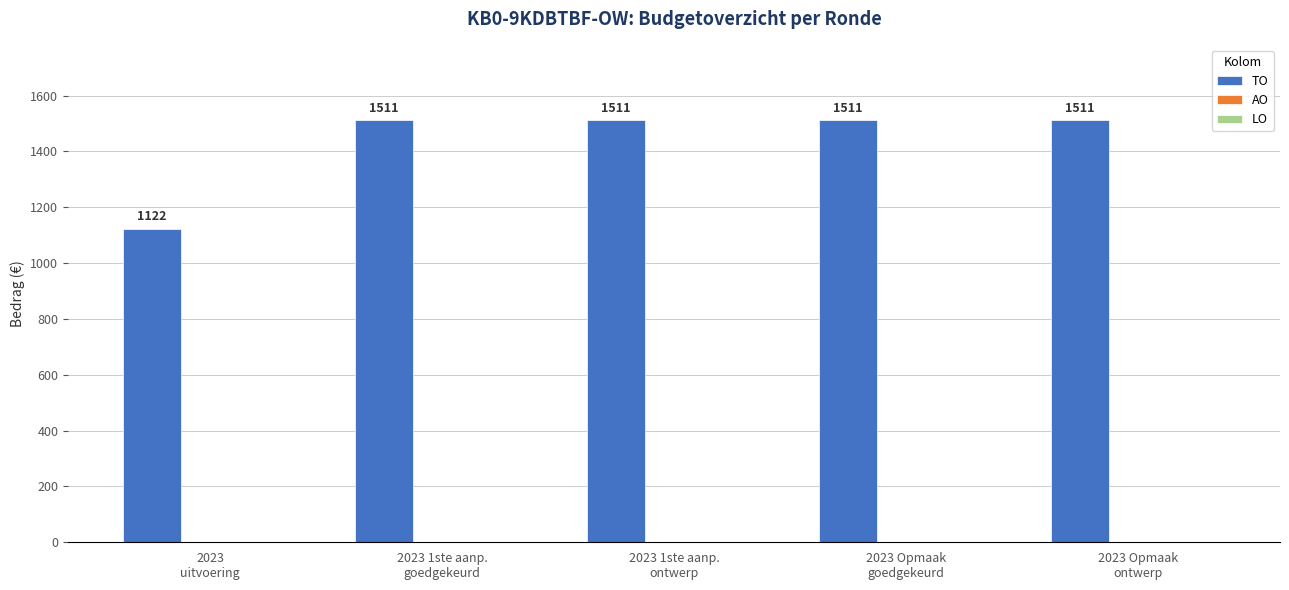

What is the maximum value shown in the chart?

1511